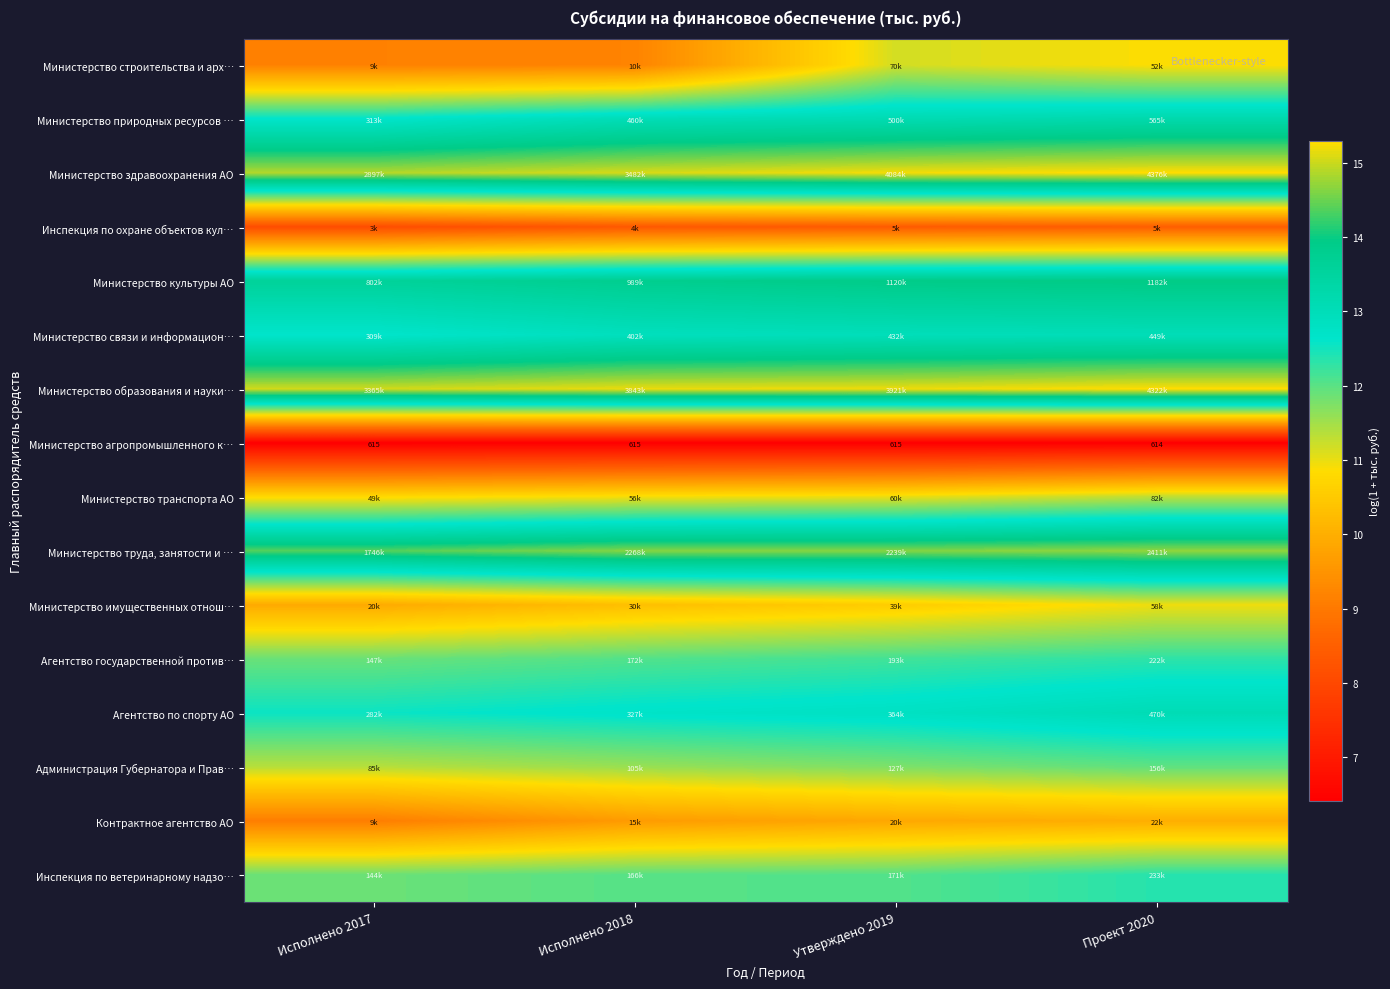

Which label corresponds to the largest value in the chart?

Проект 2020